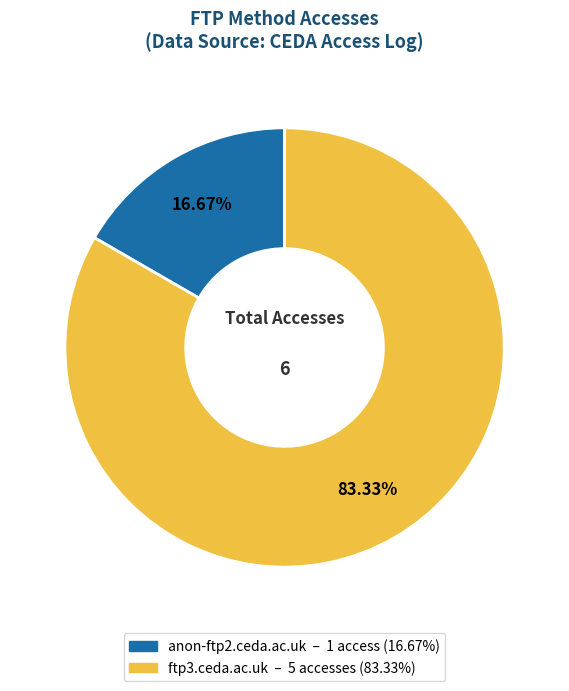

Count the number of slices in the pie.

2